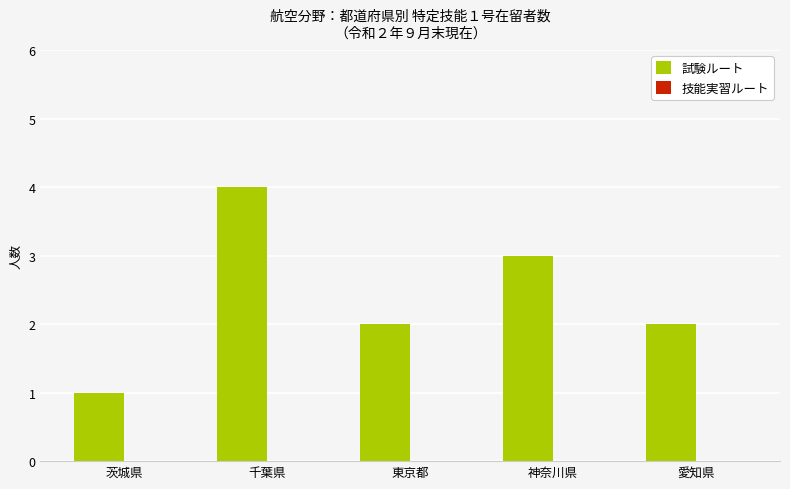

What is the change in value from 東京都 to 神奈川県?

+1